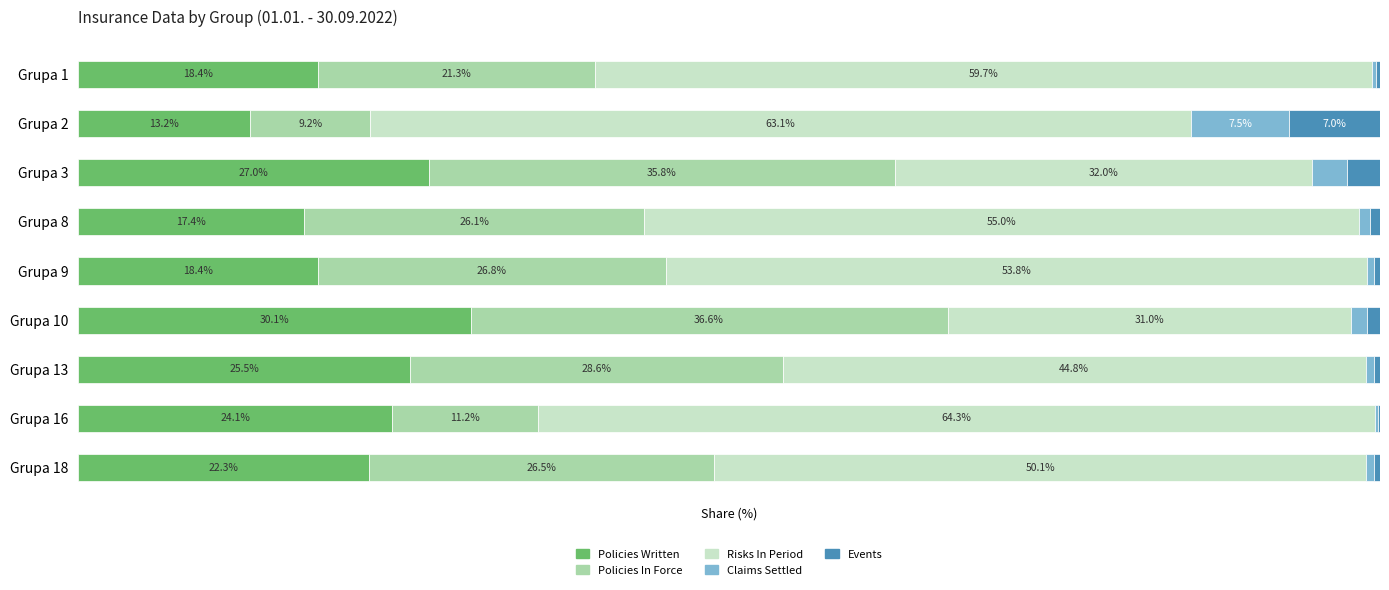

At which label does Policies Written reach its peak?

Grupa 10